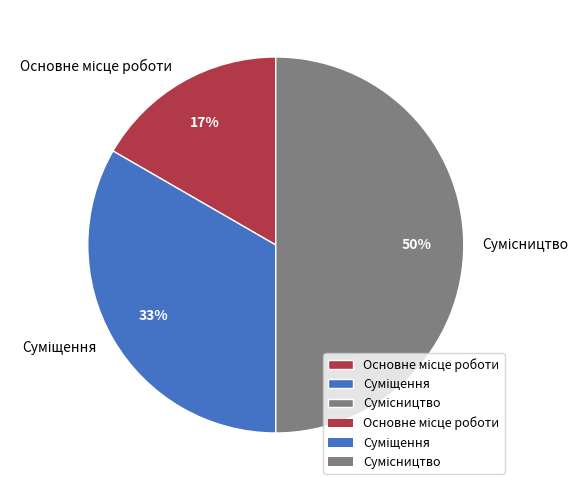

To the nearest percent, what is the difference between the largest and smallest slice percentages?

33%